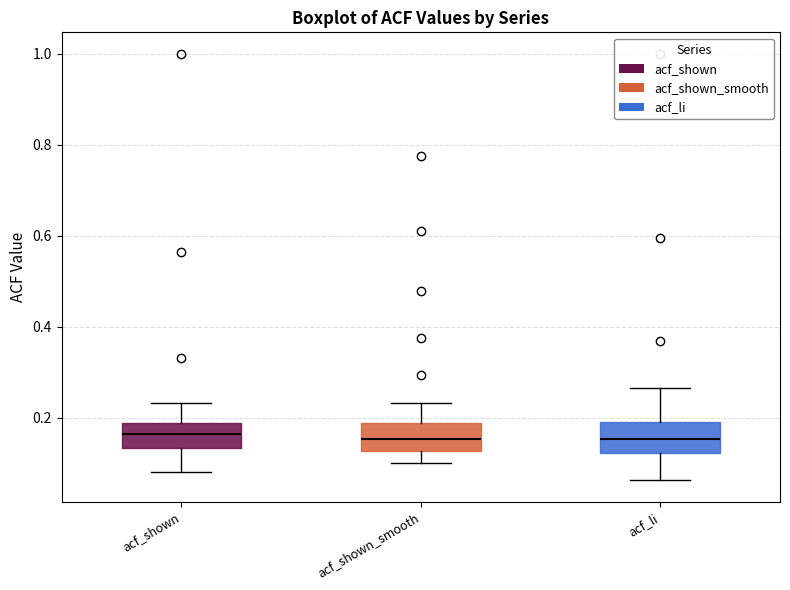

Where is the lower edge of the box for acf_shown_smooth on the y-axis? The values are not printed on the chart, so give them approximately, as read against the axis.

0.12